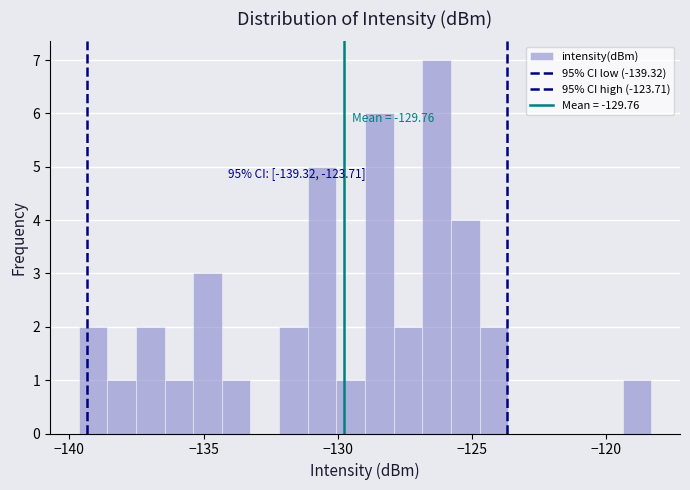

Around what value on the x-axis is the tallest bar? Give the approximate position of its centre, as read against the axis.

-126.5